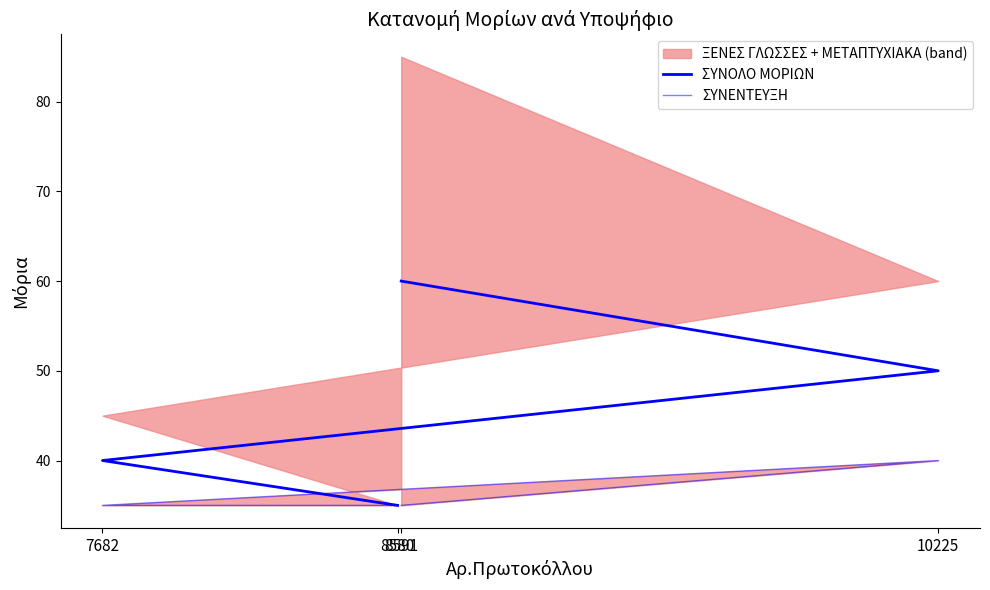

Is it true that ΣΥΝΟΛΟ ΜΟΡΙΩΝ equals 9 at 8580?

False